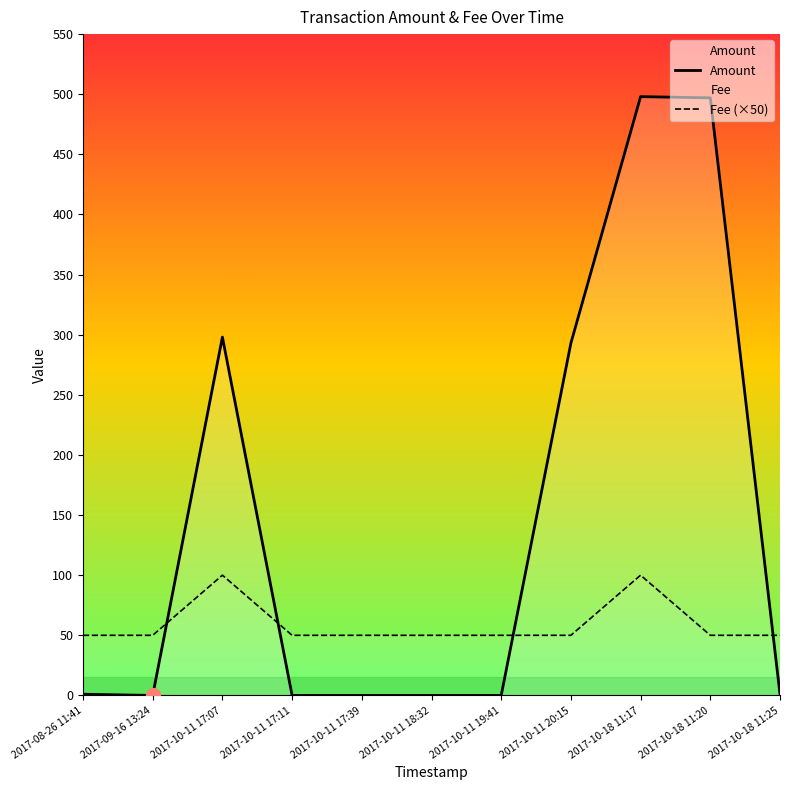

At which category does Amount reach its first local peak?

2017-10-11 17:07